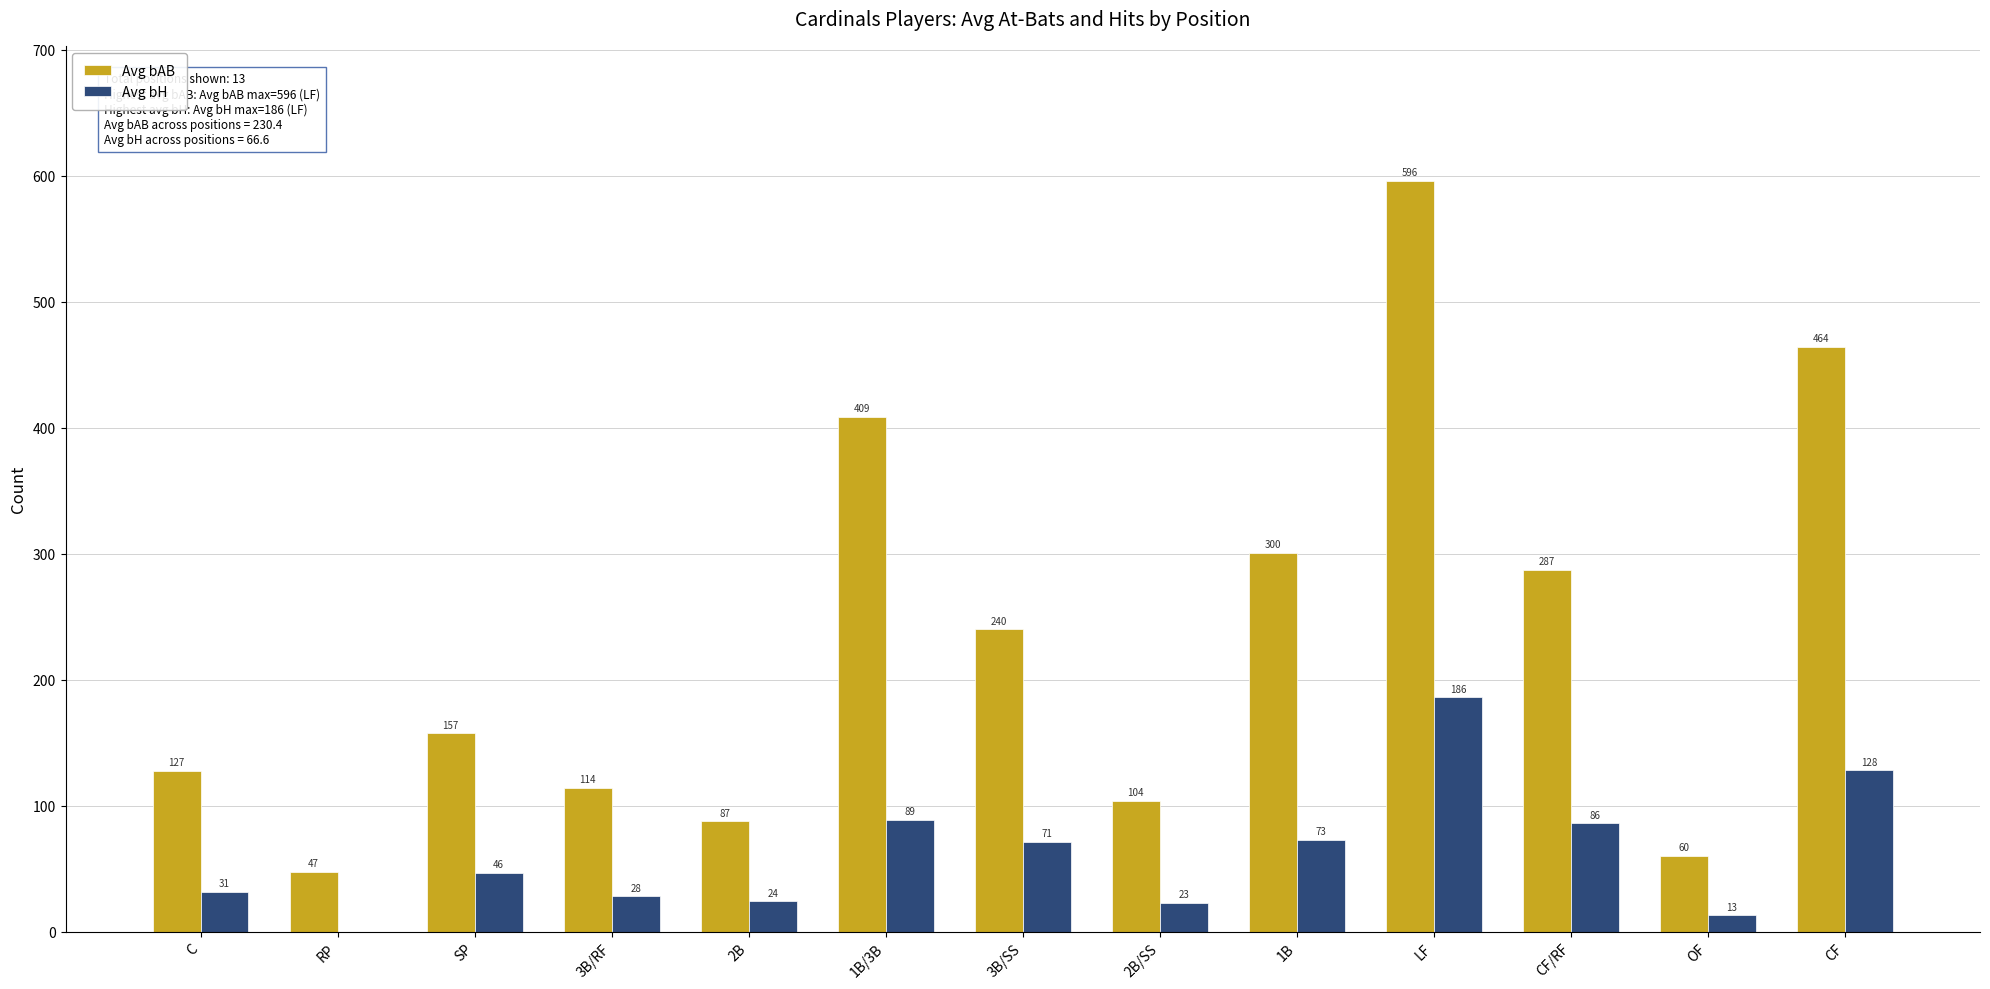

Which series has the widest spread of values?

Avg bAB